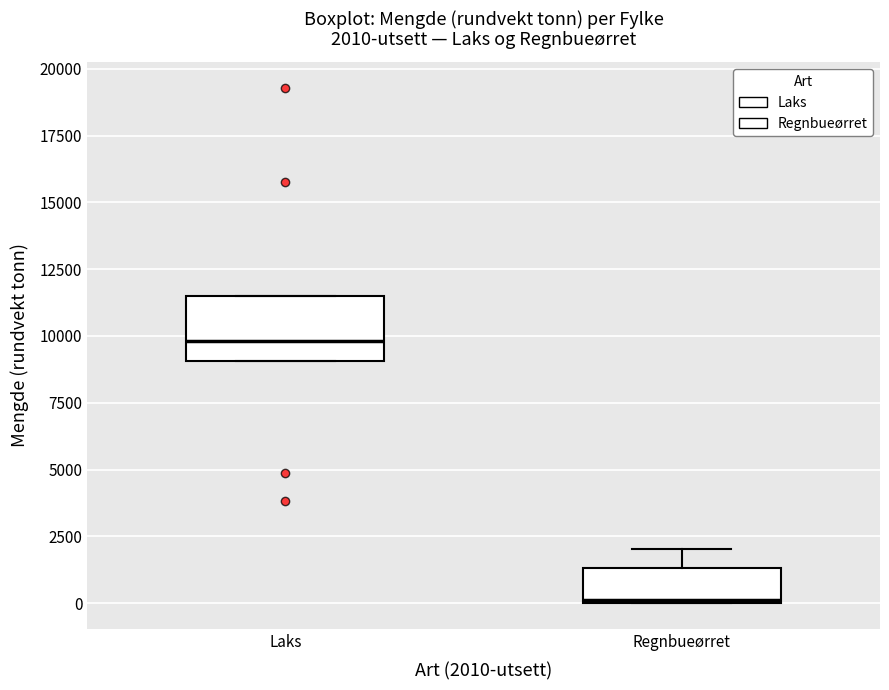

Which box has the highest median line?

Laks